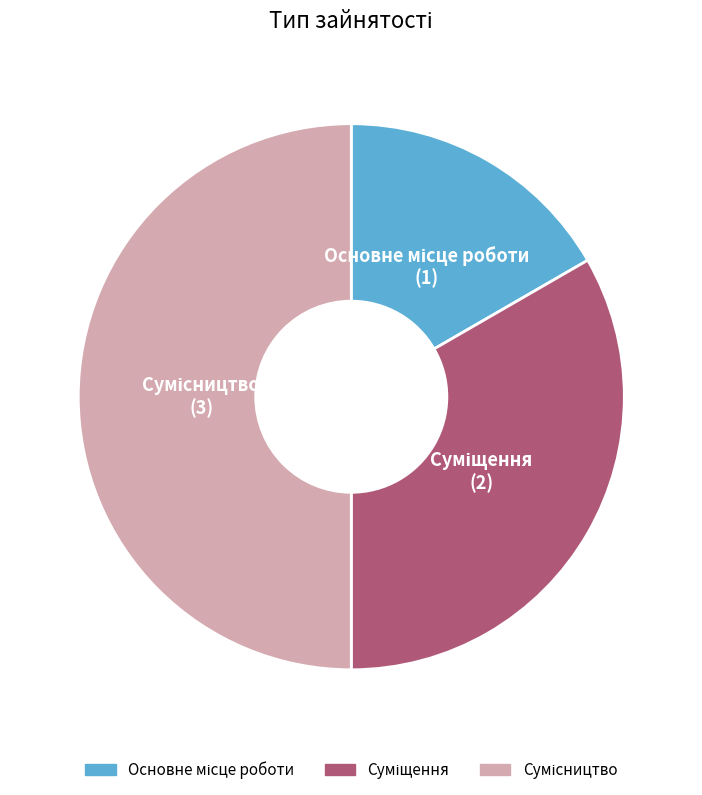

How many segments does this pie chart have?

3